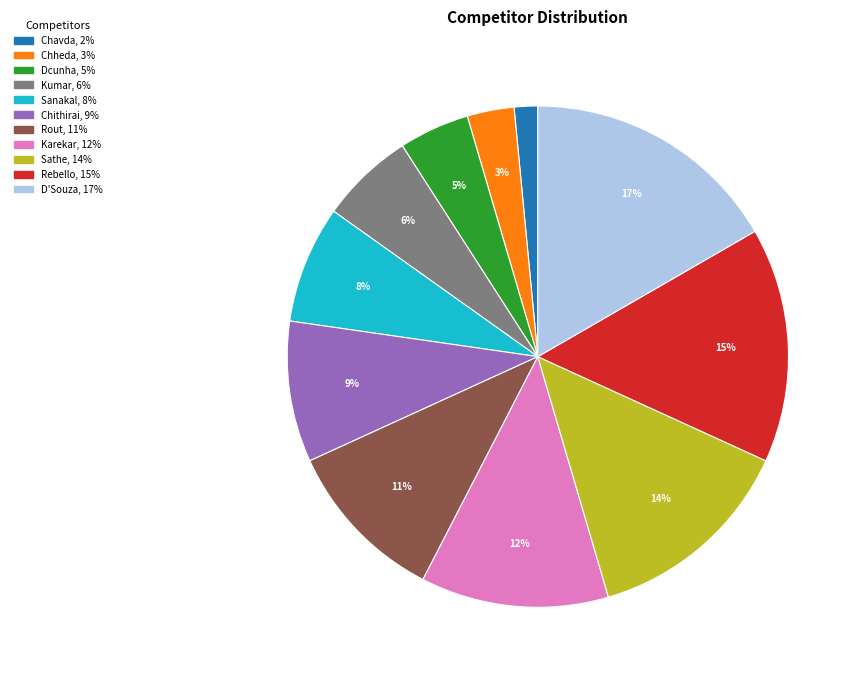

To the nearest percent, what is the average slice percentage?

9%